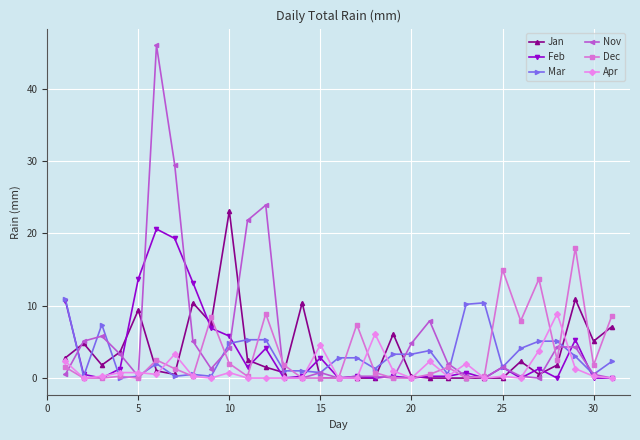

What is the maximum value for Feb?

20.6